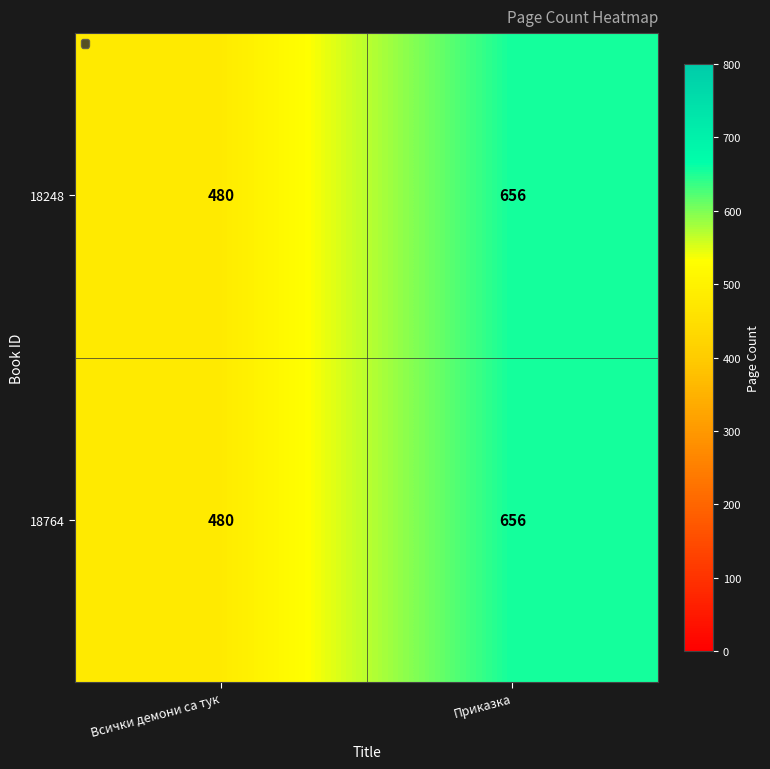

Reading left to right, extract all data points from this chart.

18248: Всички демони са тук=480	Приказка=656
18764: Всички демони са тук=480	Приказка=656